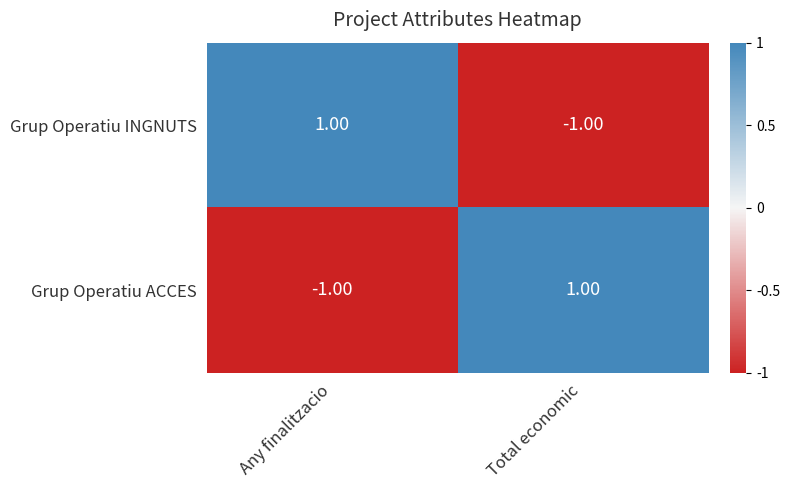

Where is Grup Operatiu ACCES nearest to the value 0?

Any finalitzacio